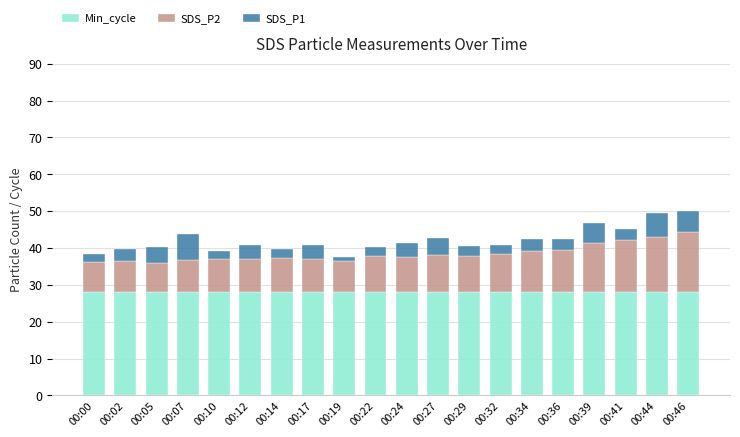

How many bars are there in total?

20